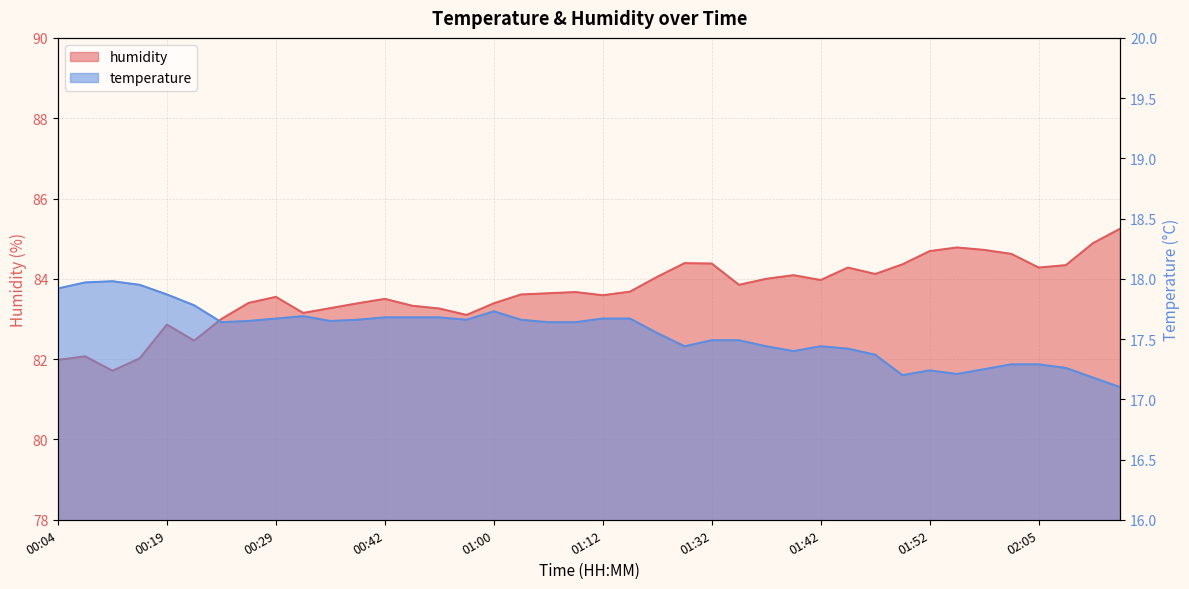

True or false: temperature has more than 2 interior local peaks.

True